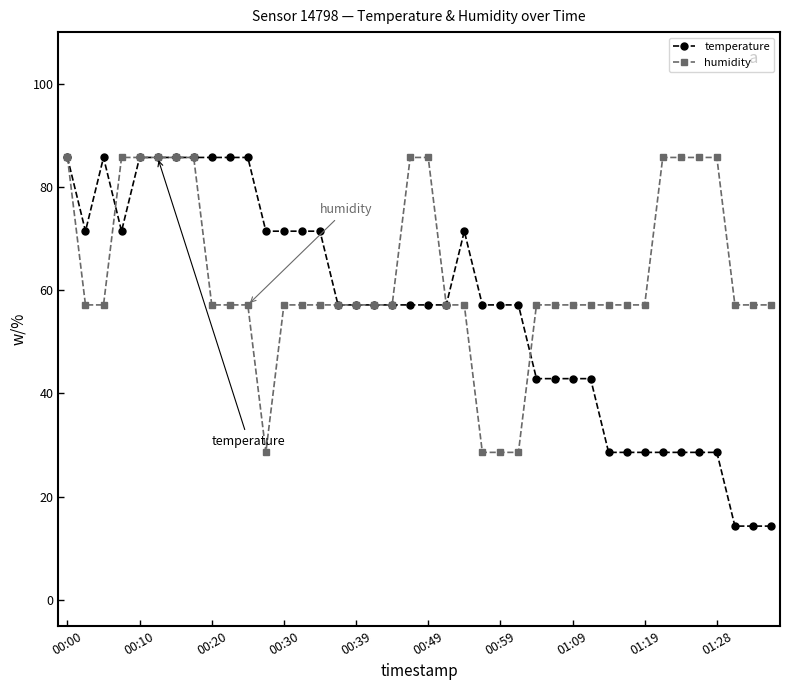

At how many categories does at least one series exceed 81?

16